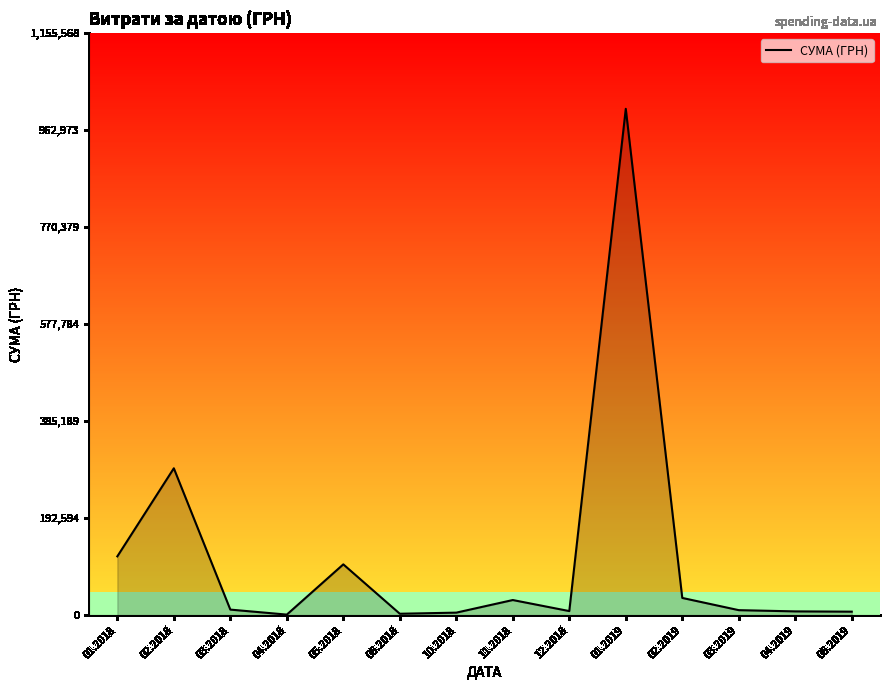

What is the difference between the maximum and minimum values?

1003679.5